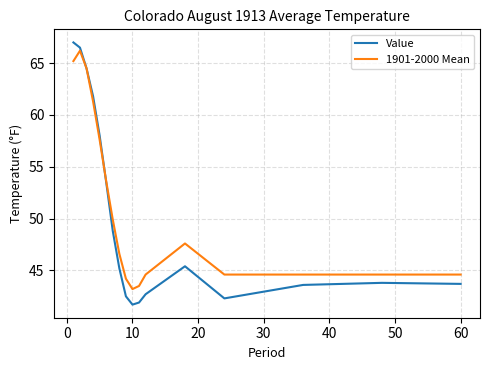

Which series has the largest total across all categories?

1901-2000 Mean